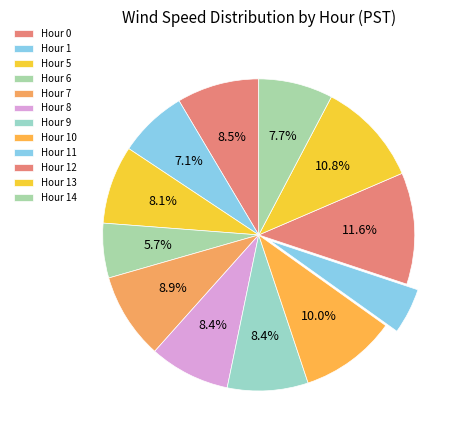

What is the largest slice in the pie chart?

Hour 12